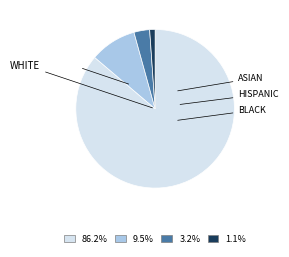

Is there any slice that represents more than half of the pie?

Yes